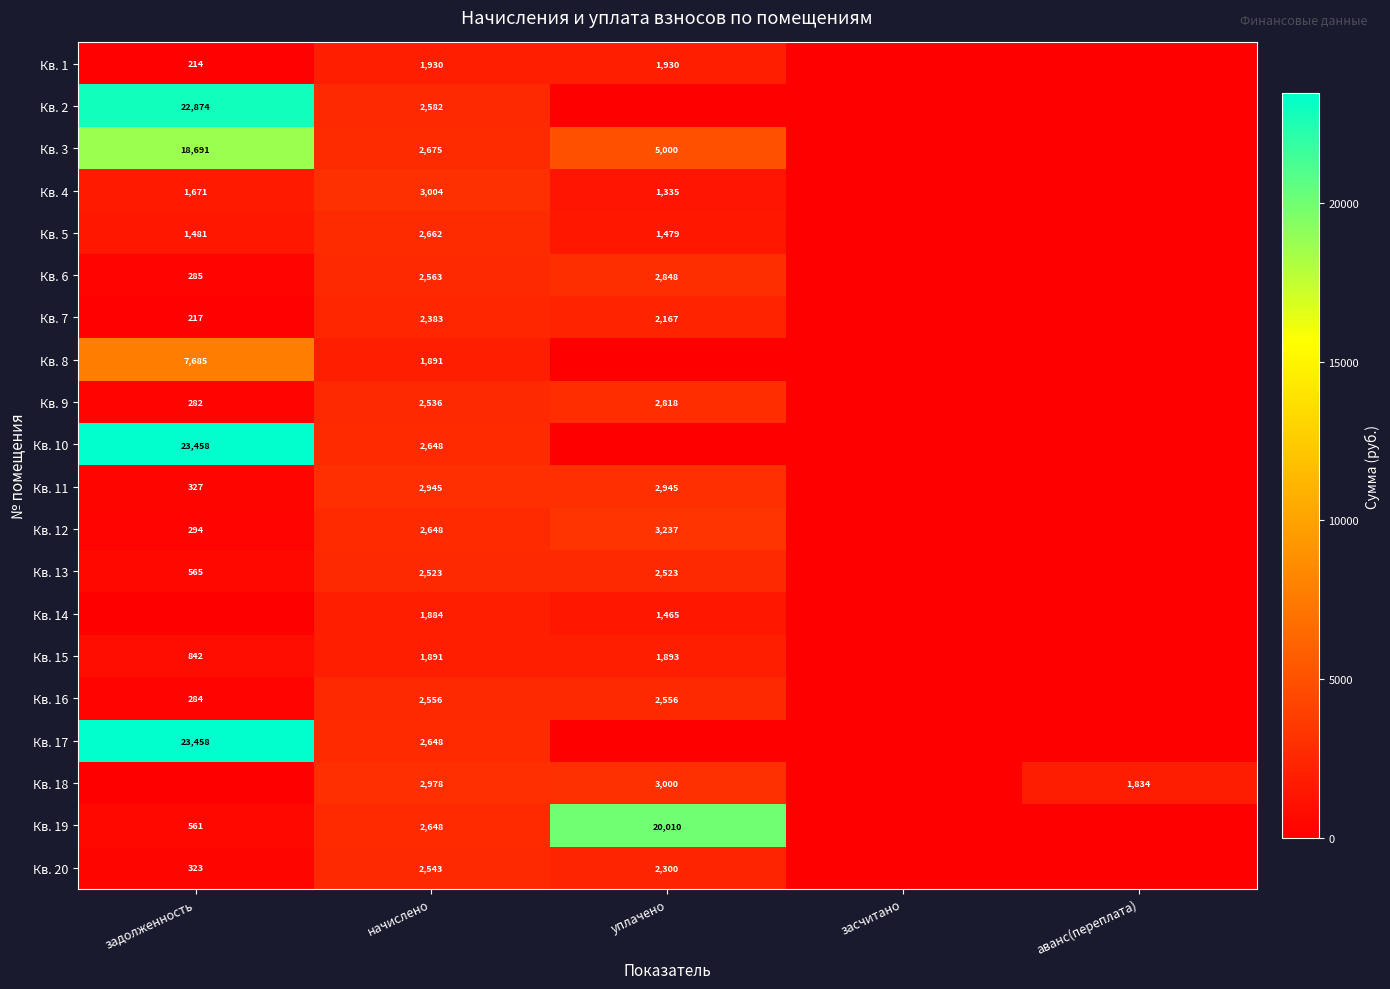

True or false: Кв. 5 has a value of 2277 at задолженность.

False